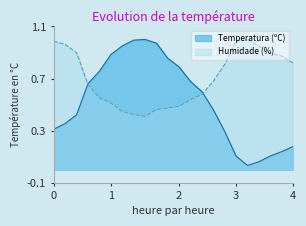

Which series has the largest total across all categories?

Humidade (%)